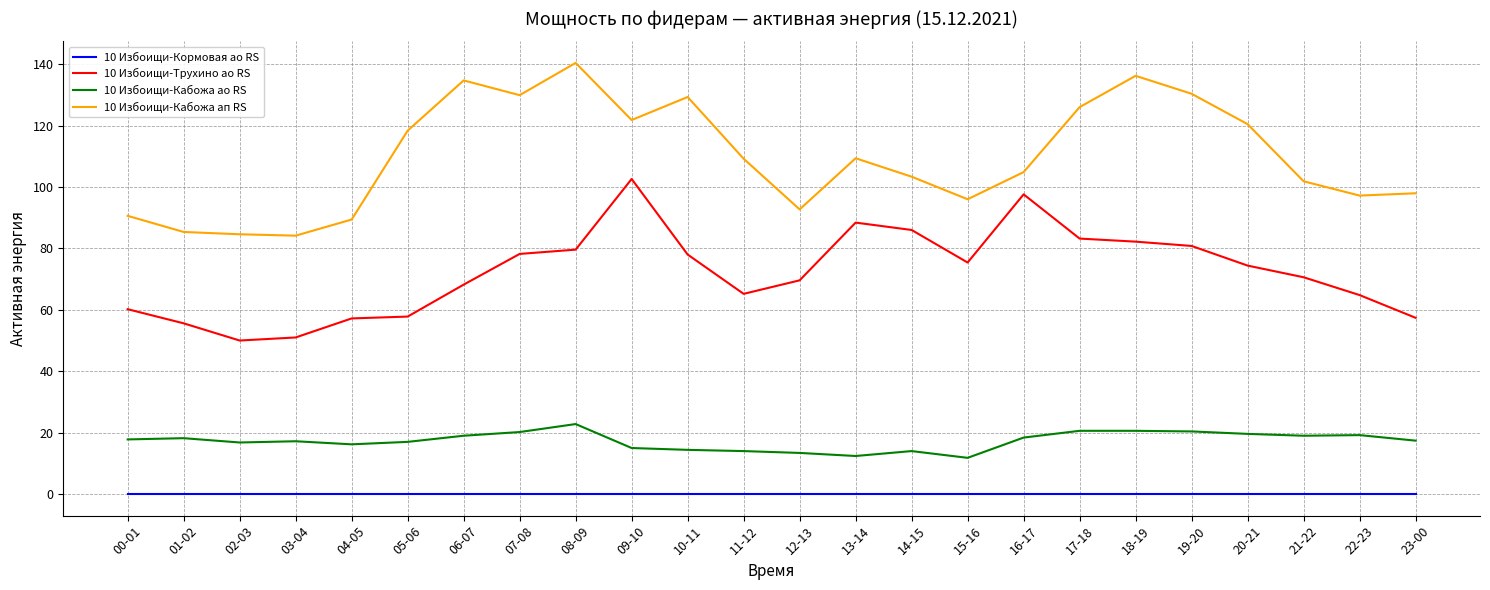

At how many categories does at least one series exceed 76?

24